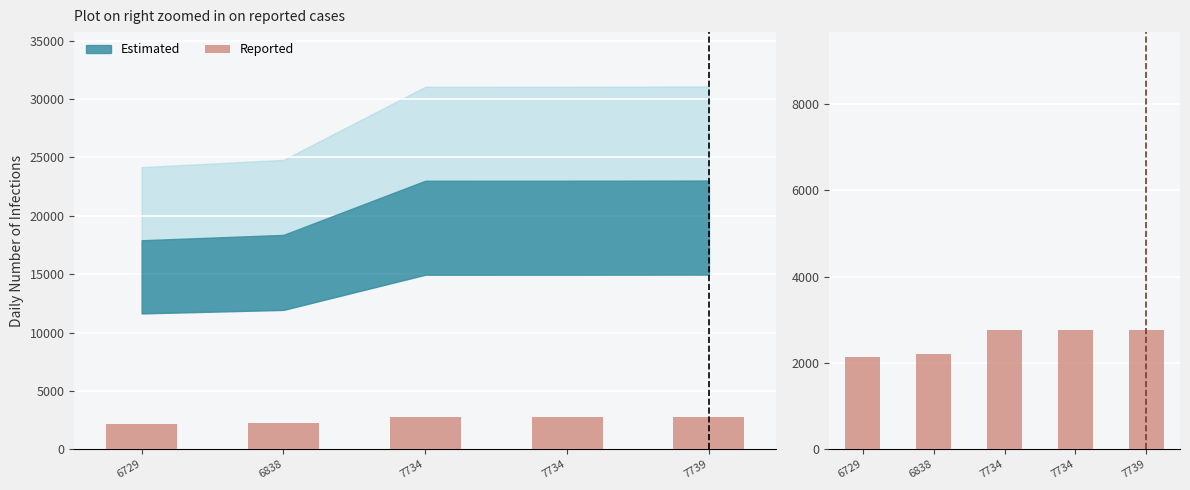

List the labels in order of value, smallest first.

6729, 6838, 7734, 7734, 7739